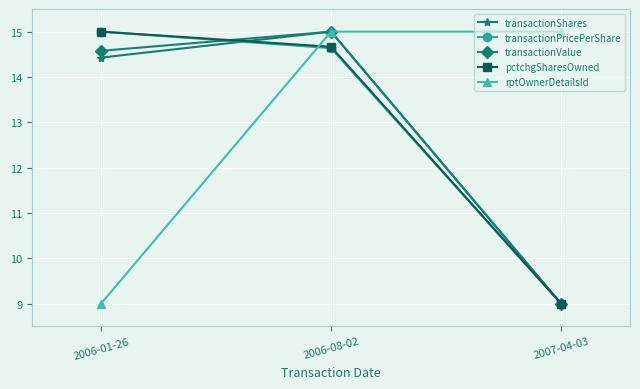

Read the rptOwnerDetailsId value at 2006-08-02.

15.0